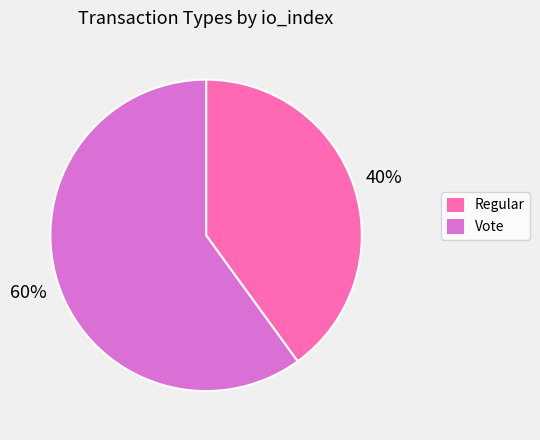

Which has a higher value, Vote or Regular?

Vote